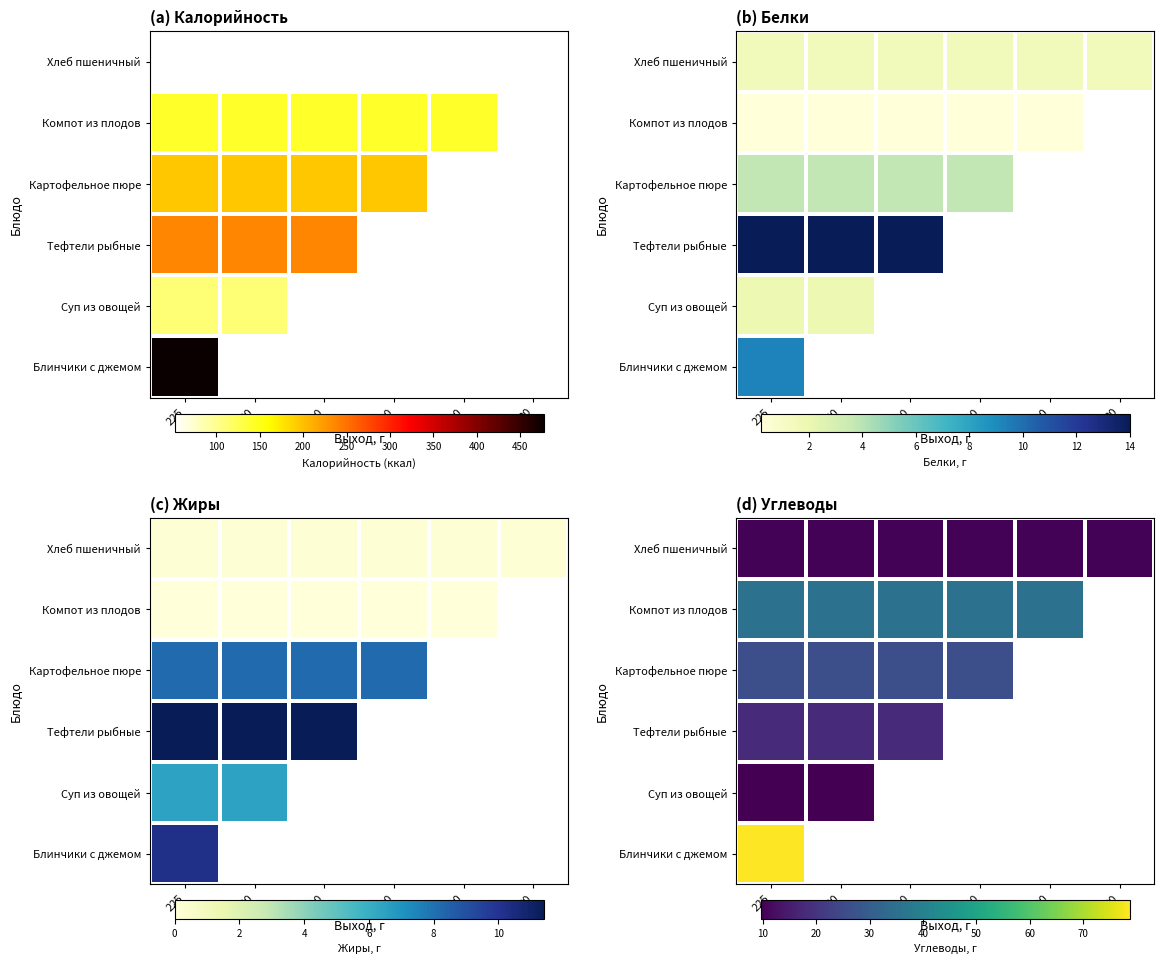

At which category is the sum across all series the highest?

225